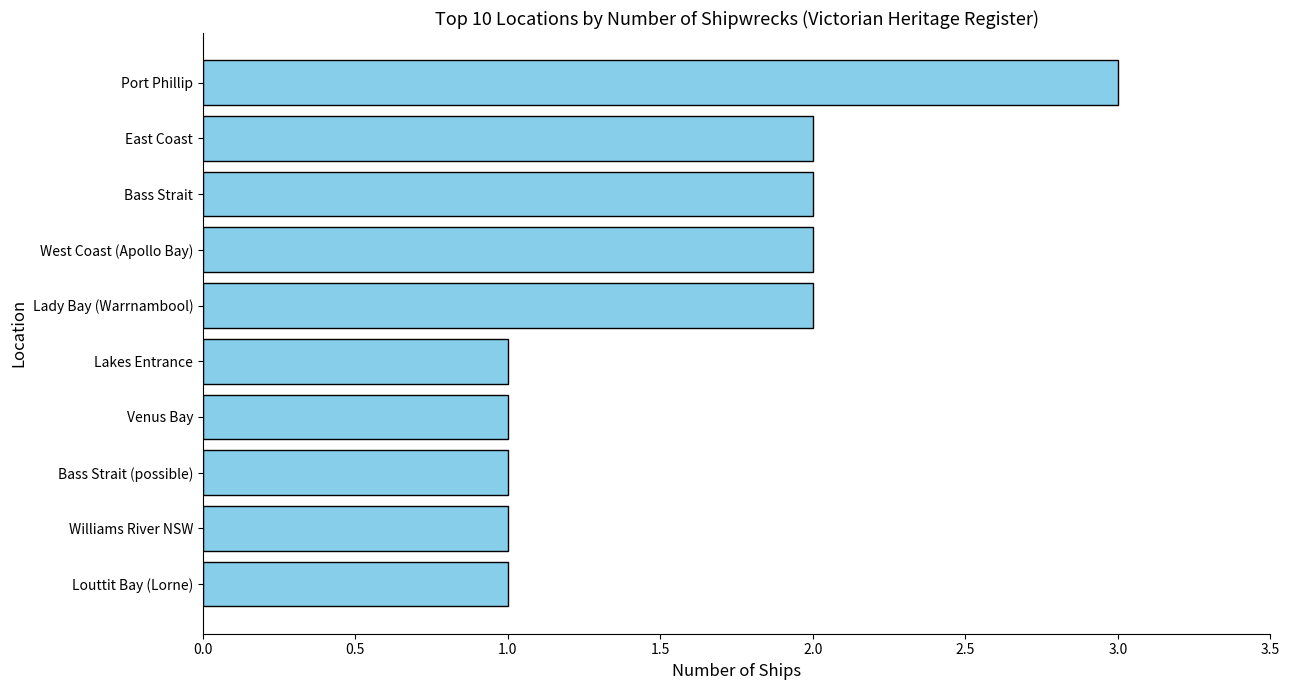

Reading top to bottom, what are all the values shown in this chart?

3	2	2	2	2	1	1	1	1	1